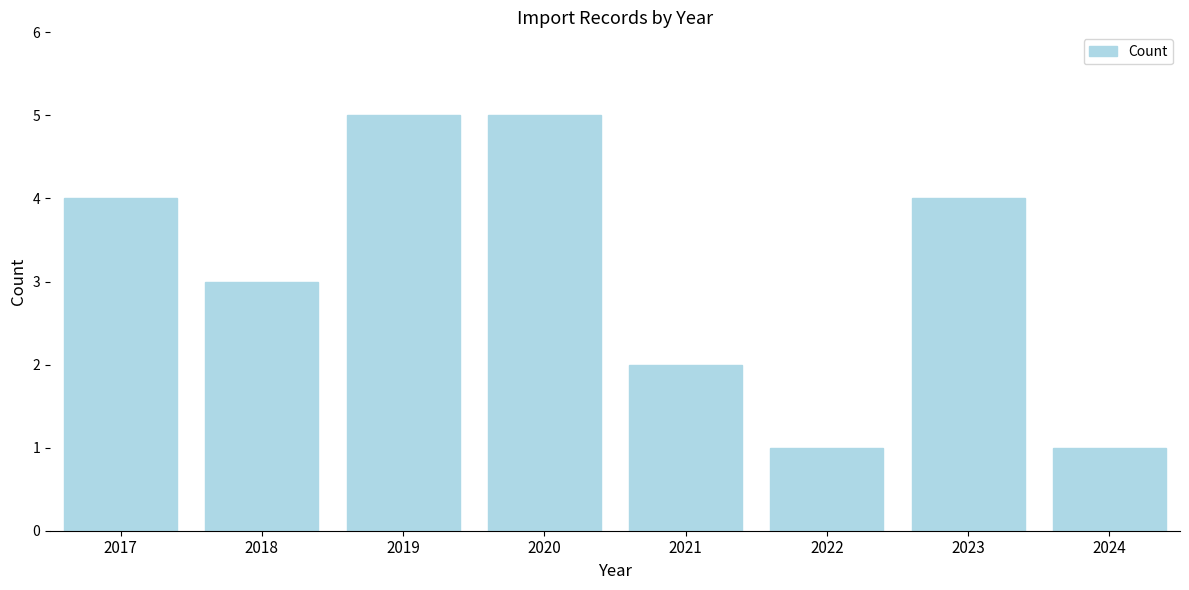

Reading right to left, transcribe all the data shown in this chart.

1	4	1	2	5	5	3	4